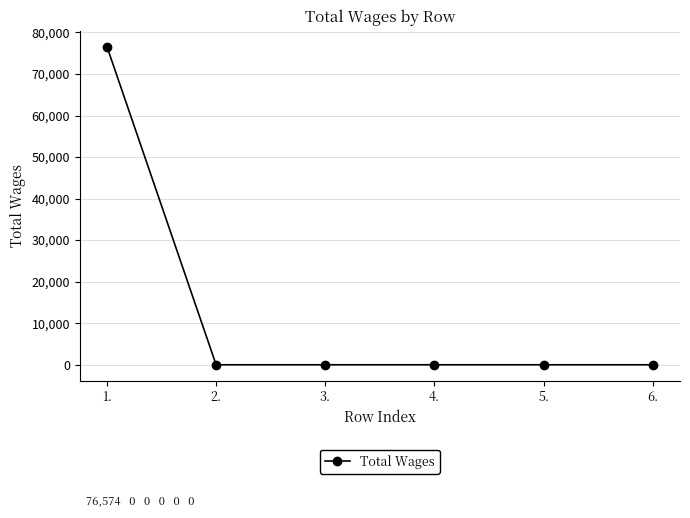

Reading left to right, what are all the values shown in this chart?

1.=76574	2.=0	3.=0	4.=0	5.=0	6.=0